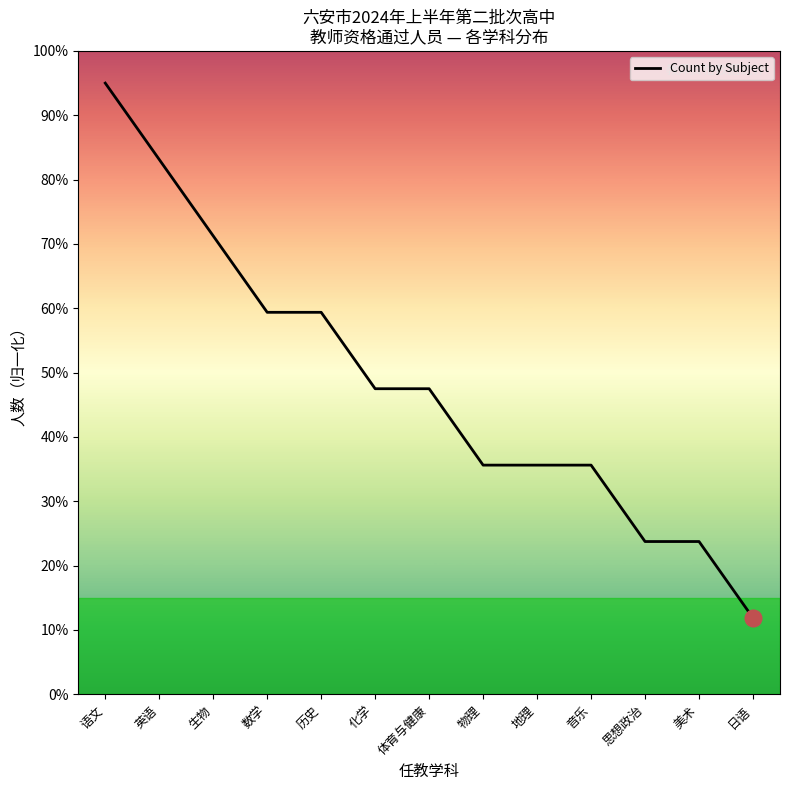

At which label does the data first exceed 4?

语文